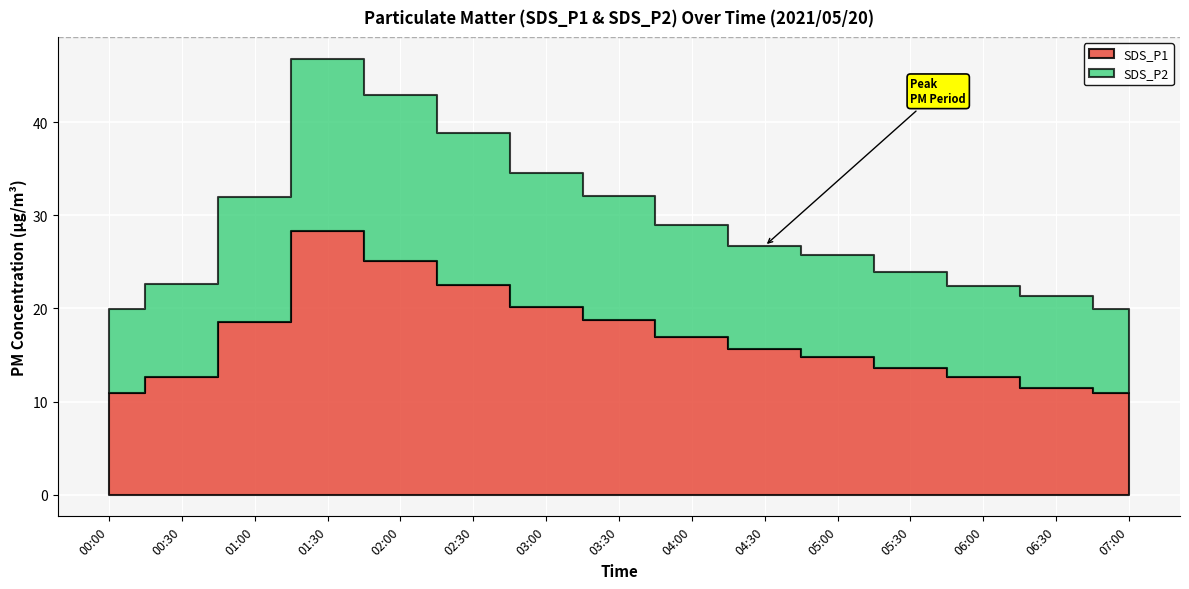

The SDS_P1 series shows 6.5 at 01:00. True or false?

False